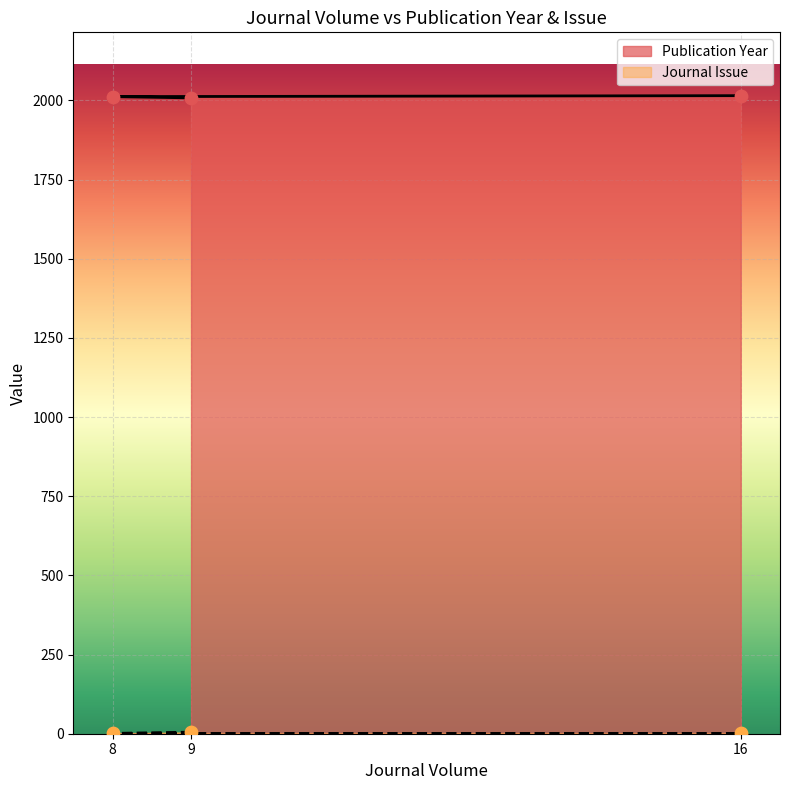

Which series contains the lowest Y value?

Journal Issue